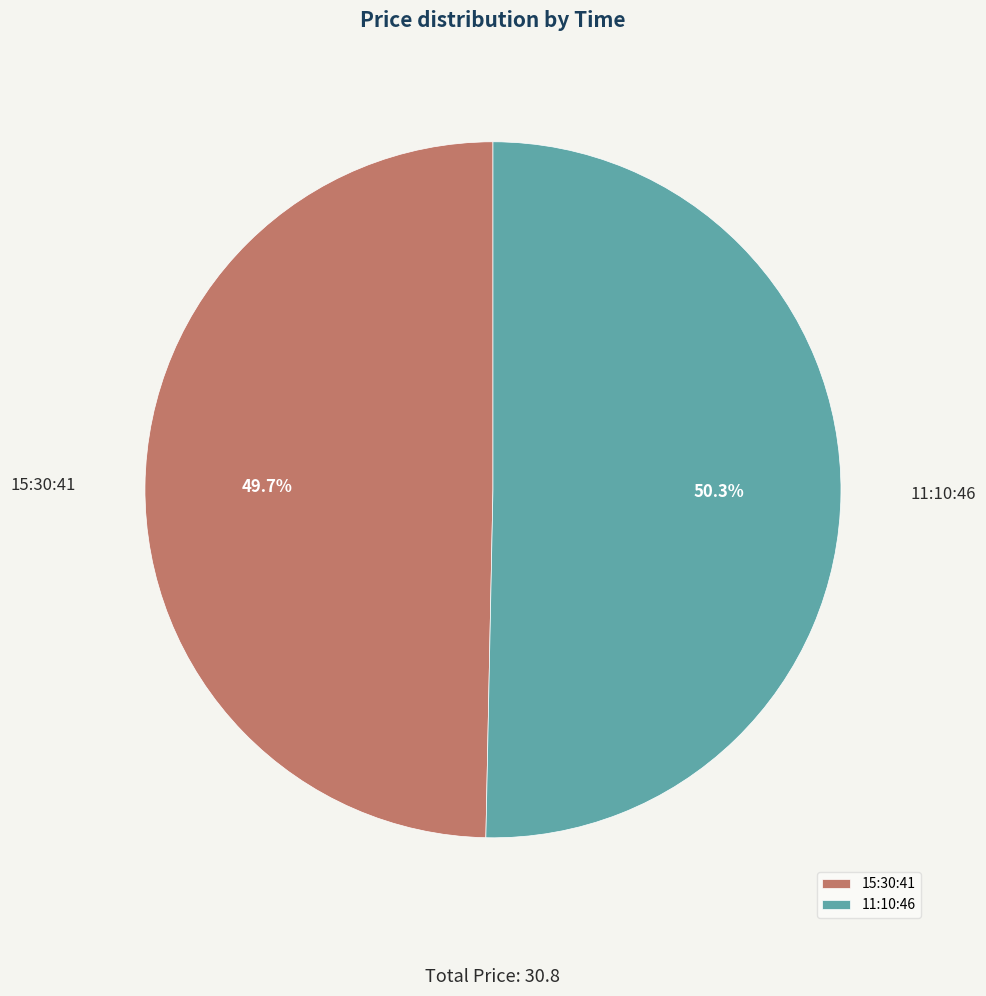

Approximately how many times larger is the value at 15:30:41 compared to 11:10:46?

1.0